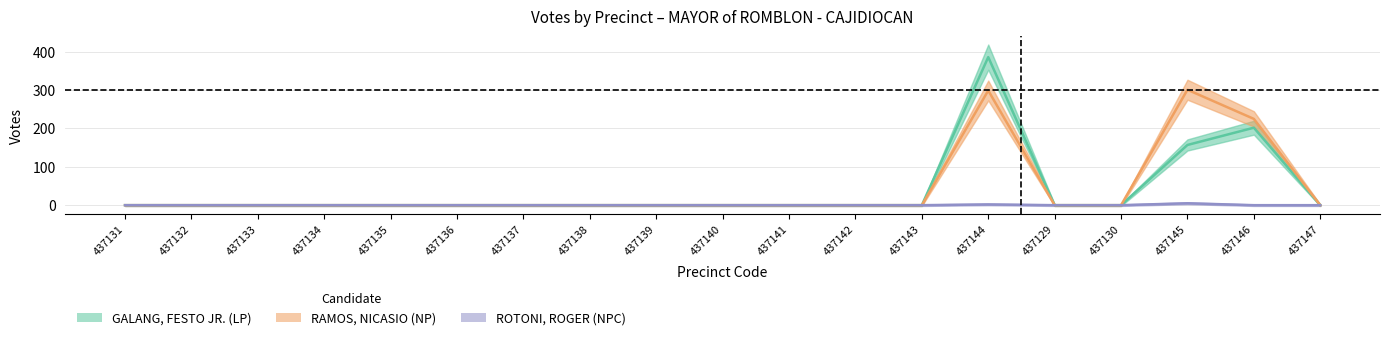

In ROTONI, ROGER (NPC), how many points are higher than both neighbors (excluding endpoints)?

2